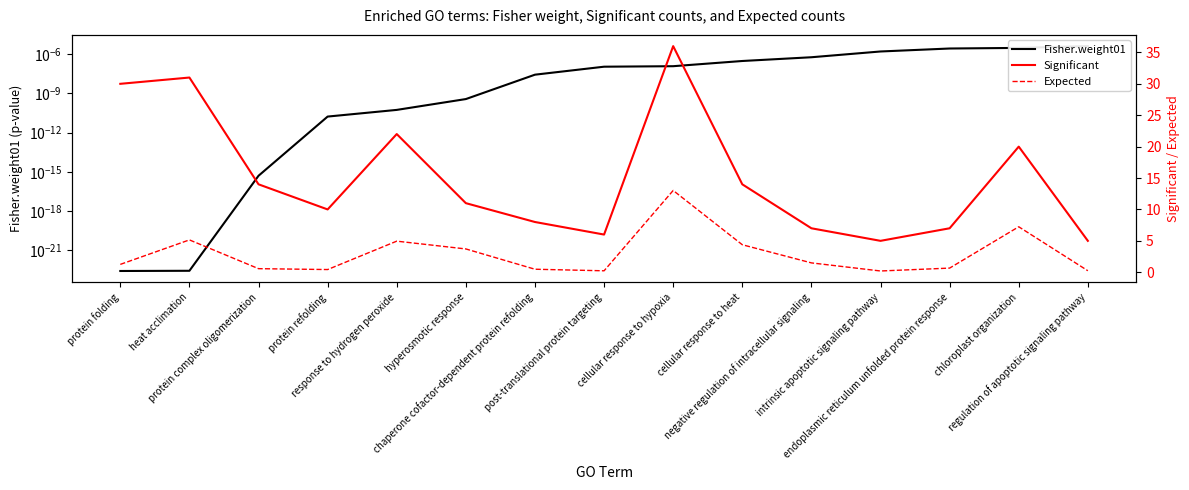

The Expected series shows 9.2 at heat acclimation. True or false?

False